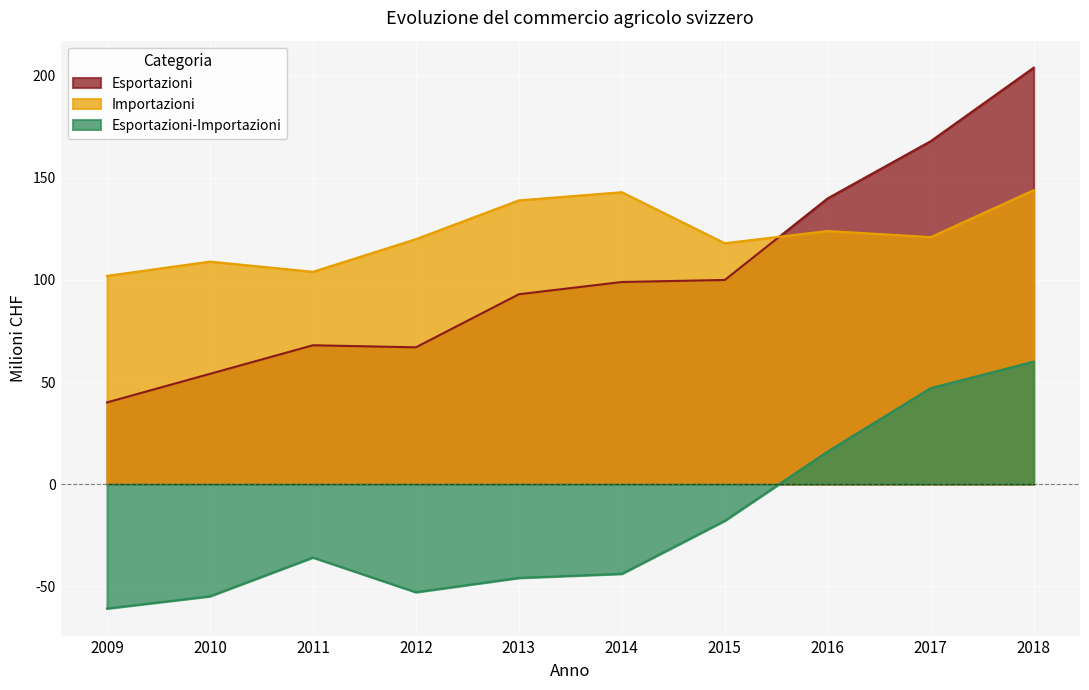

Reading right to left, transcribe all the data shown in this chart.

Esportazioni: 2018=204	2017=168	2016=140	2015=100	2014=99	2013=93	2012=67	2011=68	2010=54	2009=40
Importazioni: 2018=144	2017=121	2016=124	2015=118	2014=143	2013=139	2012=120	2011=104	2010=109	2009=102
Esportazioni-Importazioni: 2018=60	2017=47	2016=16	2015=-18	2014=-44	2013=-46	2012=-53	2011=-36	2010=-55	2009=-61